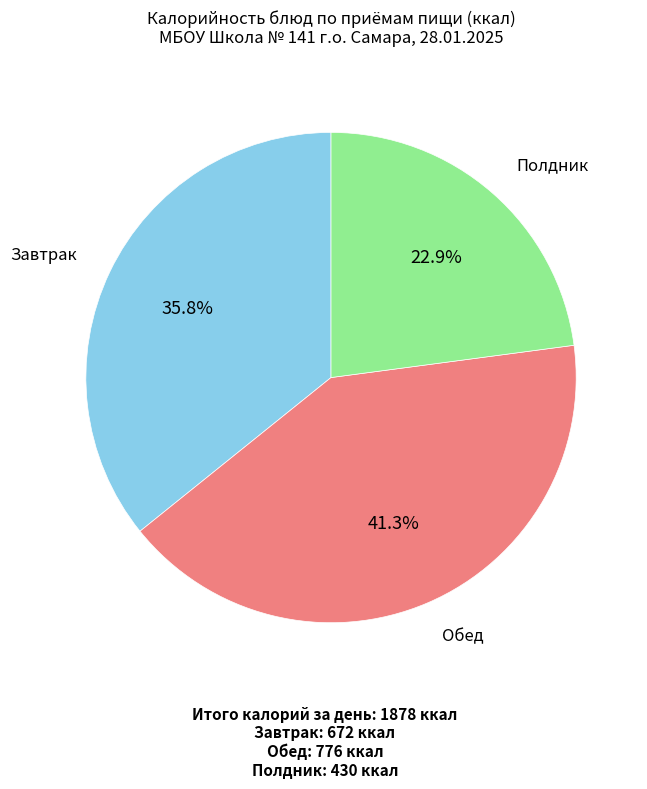

Does any single category account for the majority?

No